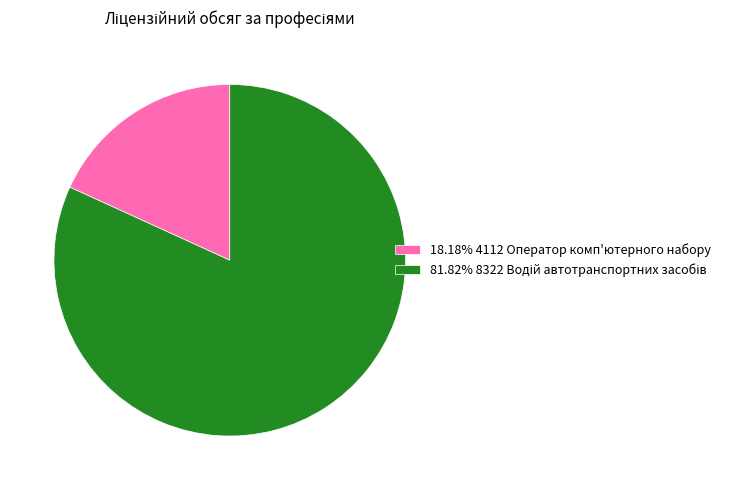

Is 18.18% 4112 Оператор комп'ютерного набору the majority of the pie?

No